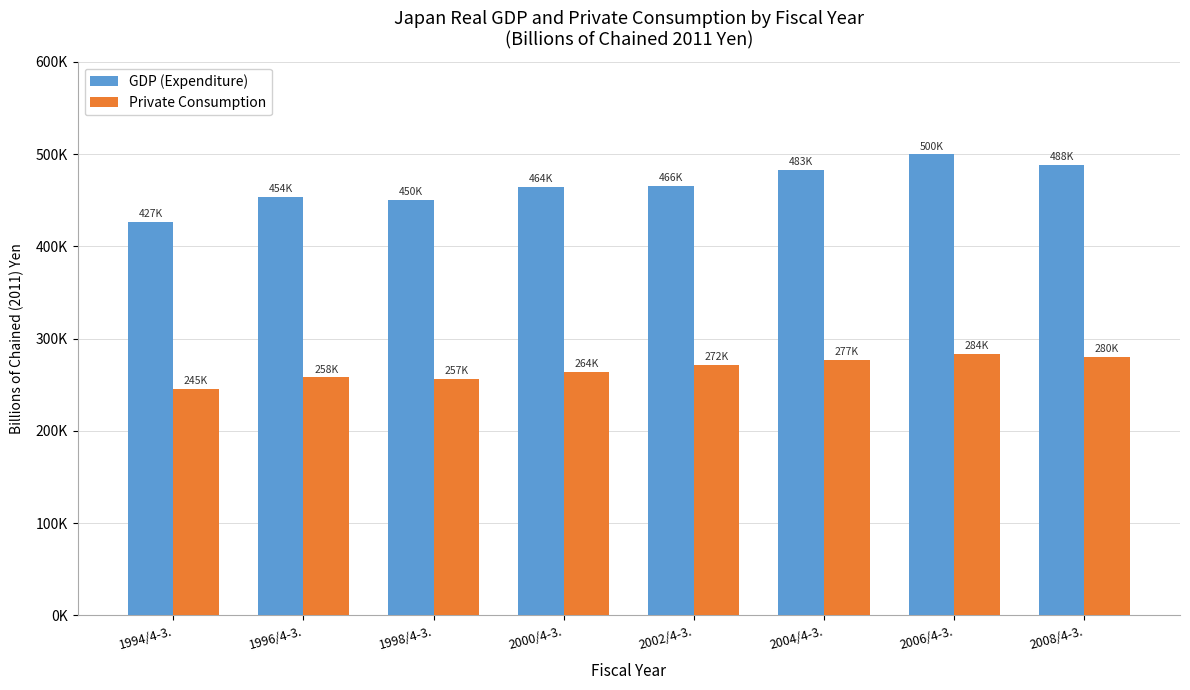

Rank the series by their maximum value, from lowest to highest.

Private Consumption, GDP (Expenditure)